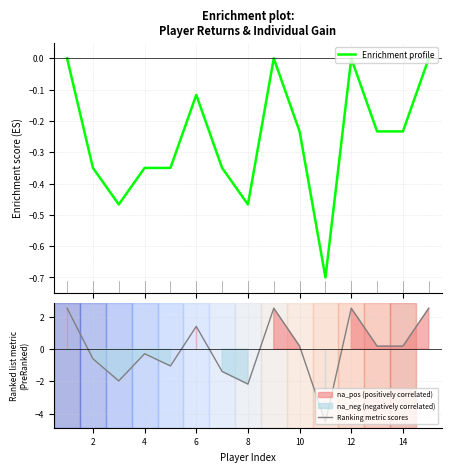

How many negative values does the Ranking metric scores series have?

7